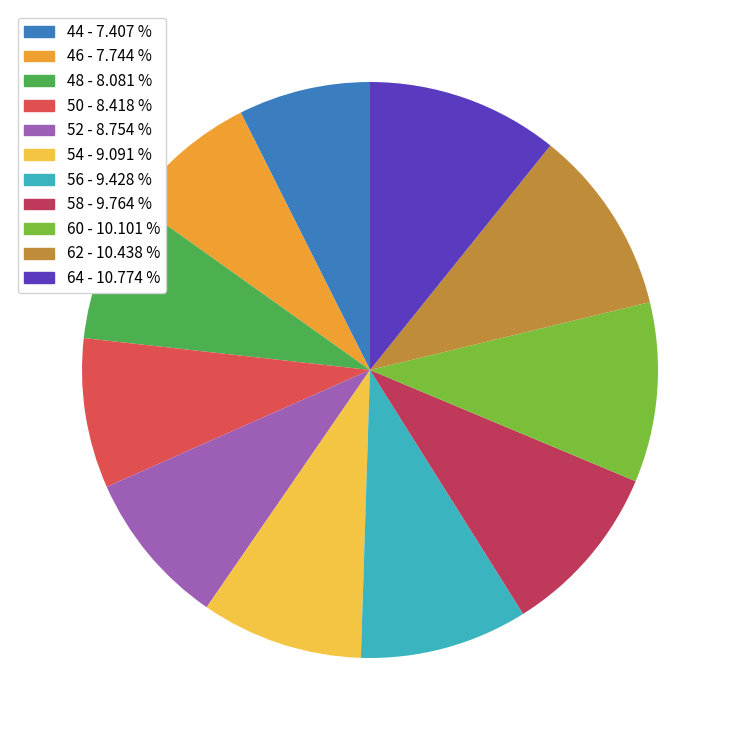

Do 58 - 9.764 % and 46 - 7.744 % together represent more than half of the pie?

No